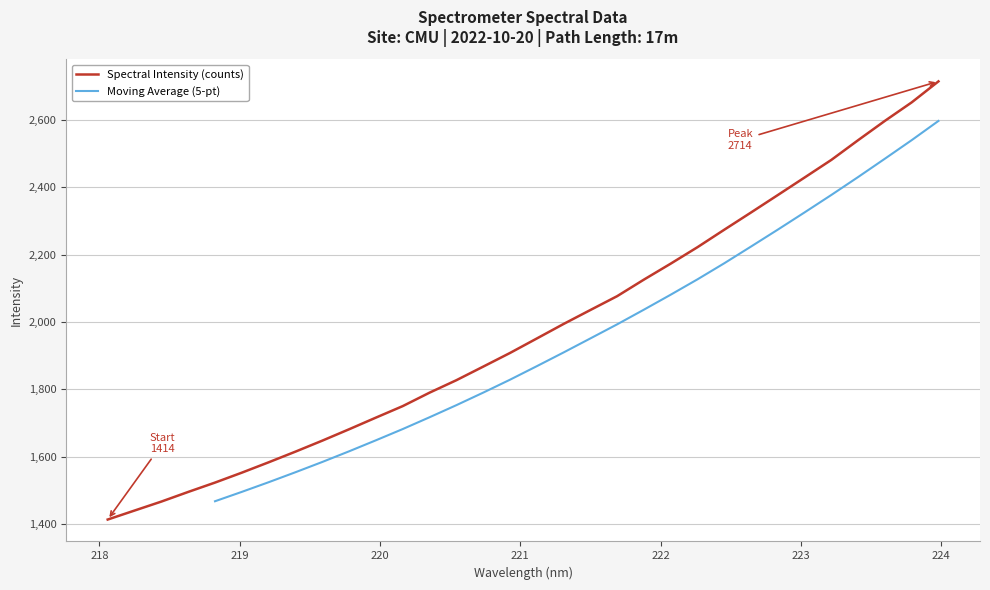

Rank the categories by value from highest to lowest.

223.9802, 223.7895, 223.5987, 223.408, 223.2172, 223.0264, 222.8355, 222.6447, 222.4538, 222.263, 222.0721, 221.8812, 221.6902, 221.4993, 221.3083, 221.1174, 220.9264, 220.7354, 220.5444, 220.3533, 220.1623, 219.9712, 219.7801, 219.589, 219.3979, 219.2067, 219.0156, 218.8244, 218.6332, 218.442, 218.2508, 218.0596